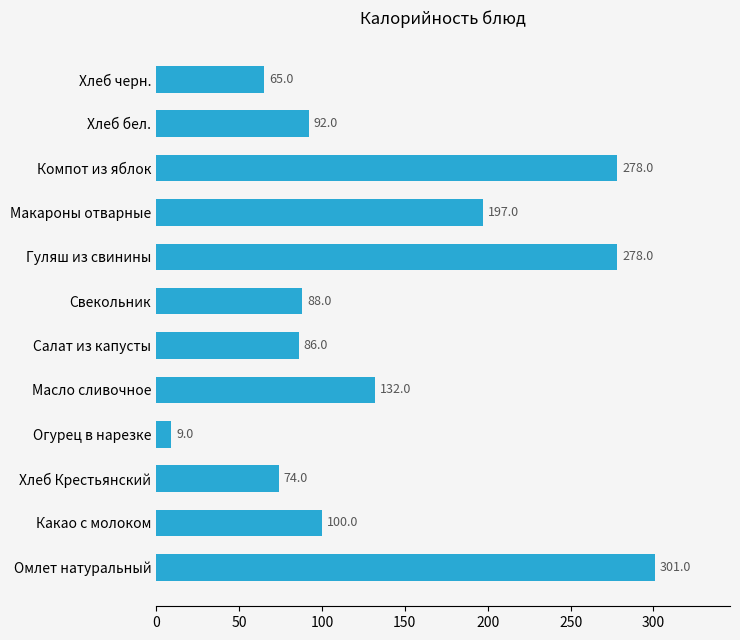

What is the difference between the second highest and second lowest values?

213